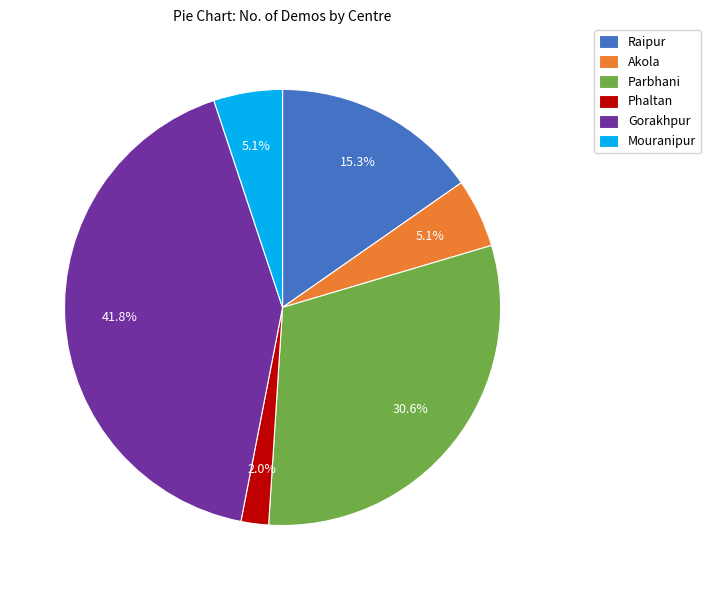

Approximately how many times larger is the value at Gorakhpur compared to Parbhani?

1.4